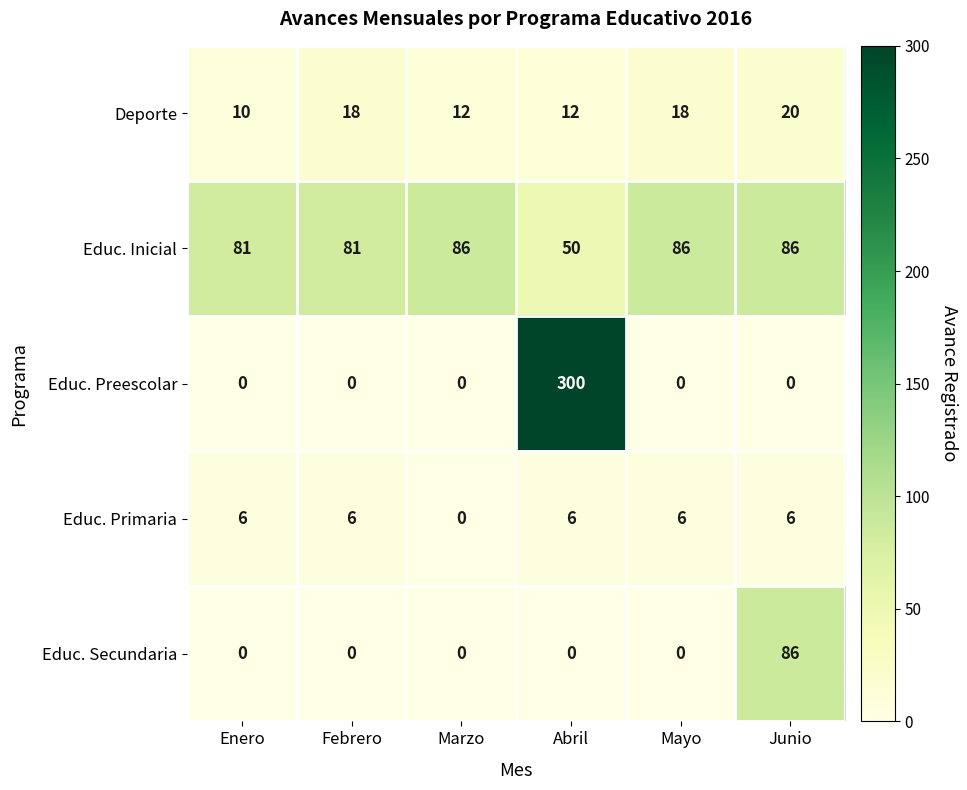

How many Educ. Primaria values are between 6 and 7?

5